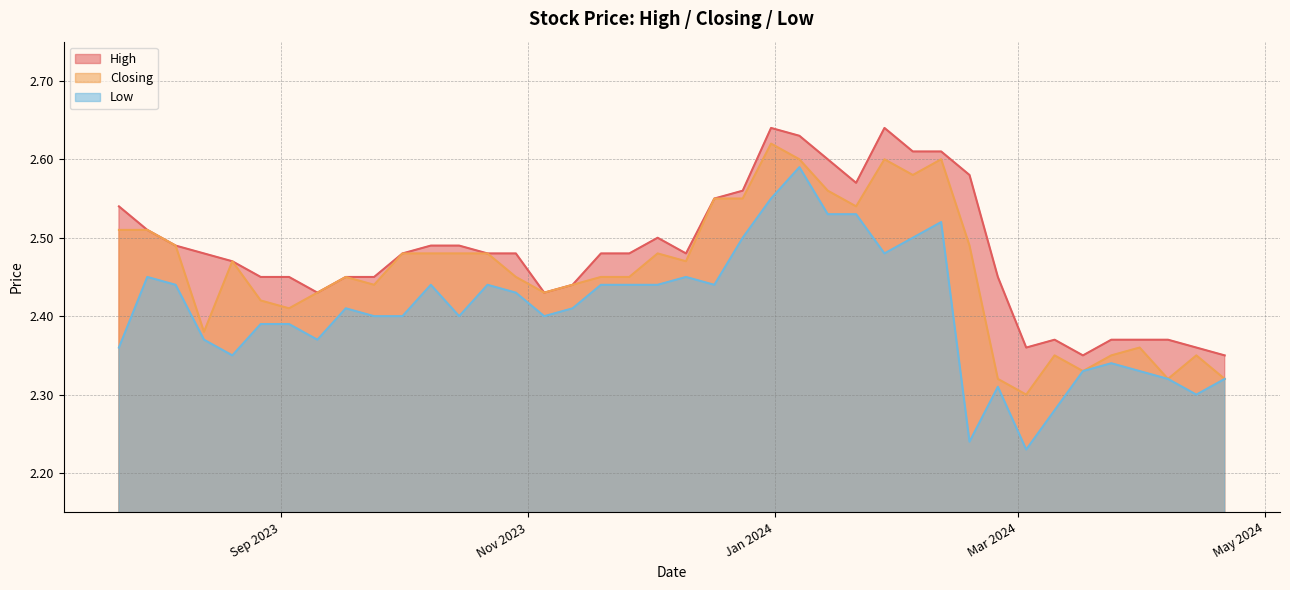

What value does the Low series have at 17/09/2023?

2.4